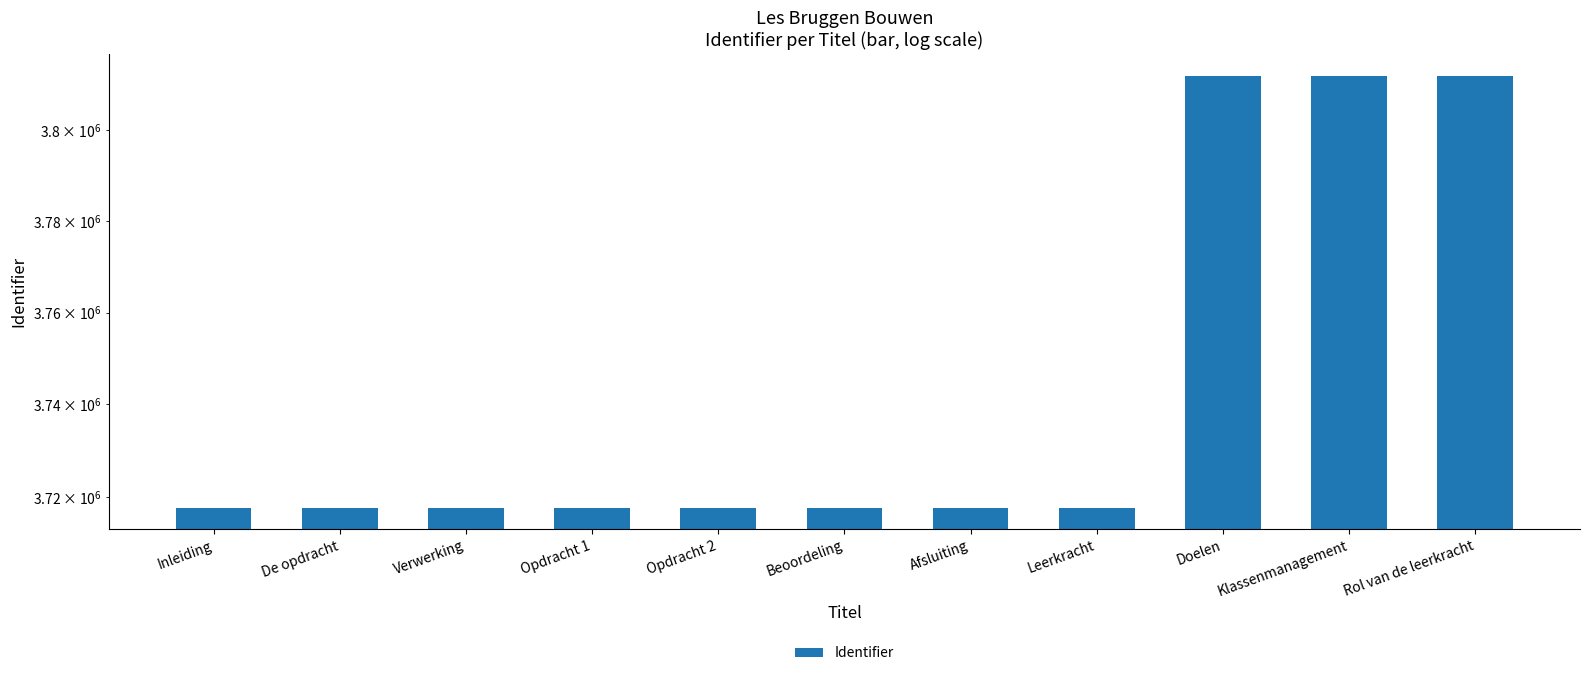

Which has a higher value, De opdracht or Doelen?

Doelen